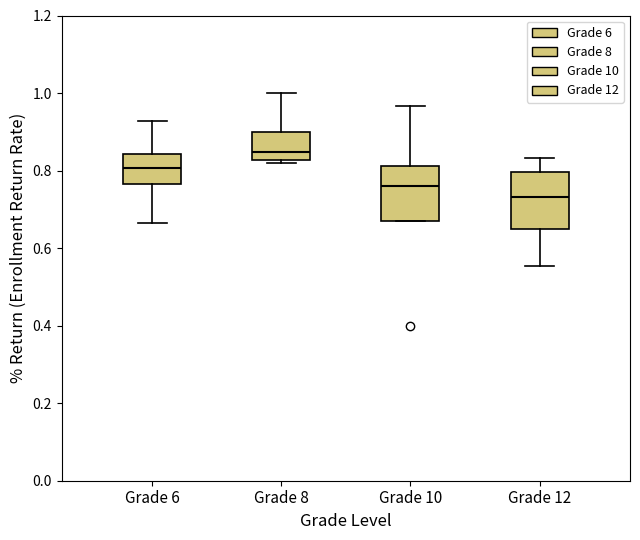

Where is the lower edge of the box for Grade 10 on the y-axis? The values are not printed on the chart, so give them approximately, as read against the axis.

0.66